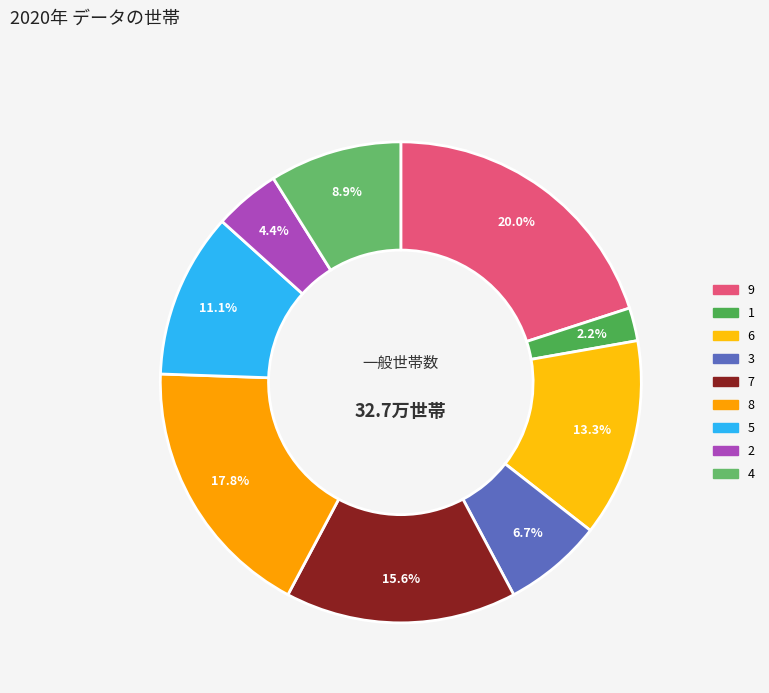

Count the number of slices in the pie.

9